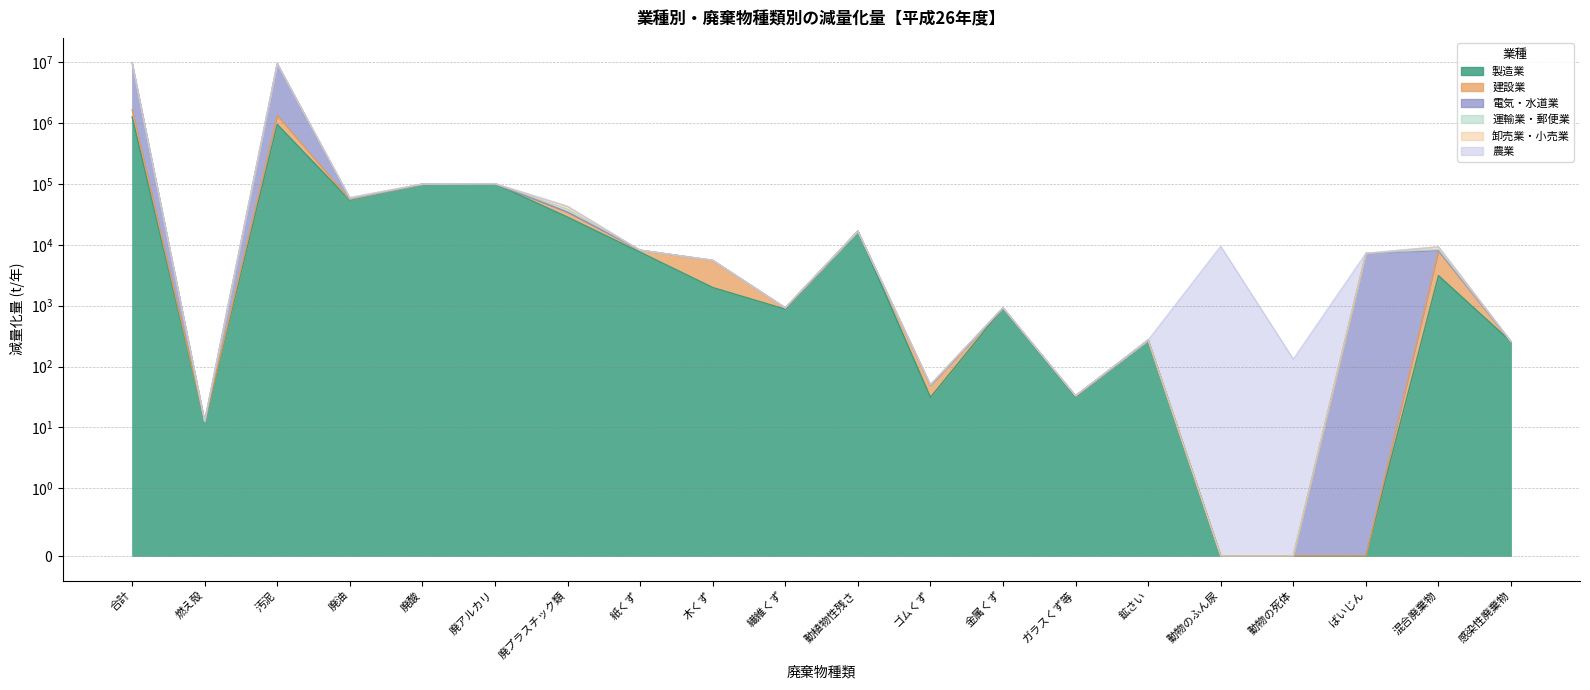

The value of 電気・水道業 at 木くず is 8990.0. True or false?

False